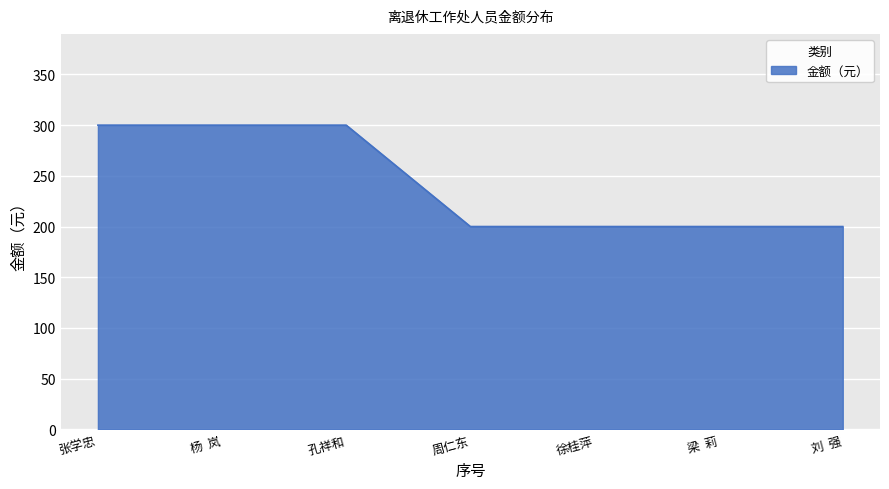

What position from the left is 周仁东?

4